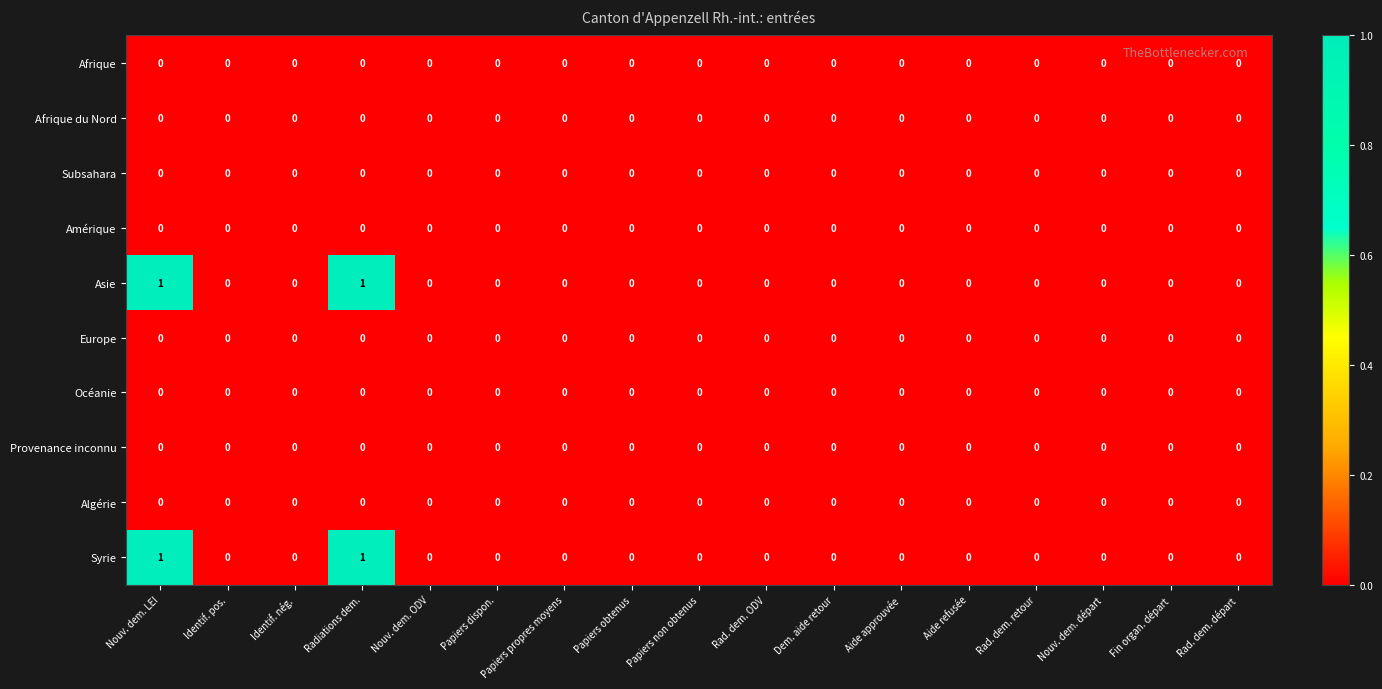

Is the value of Afrique at Aide refusée greater than the value of Syrie at Radiations dem.?

No